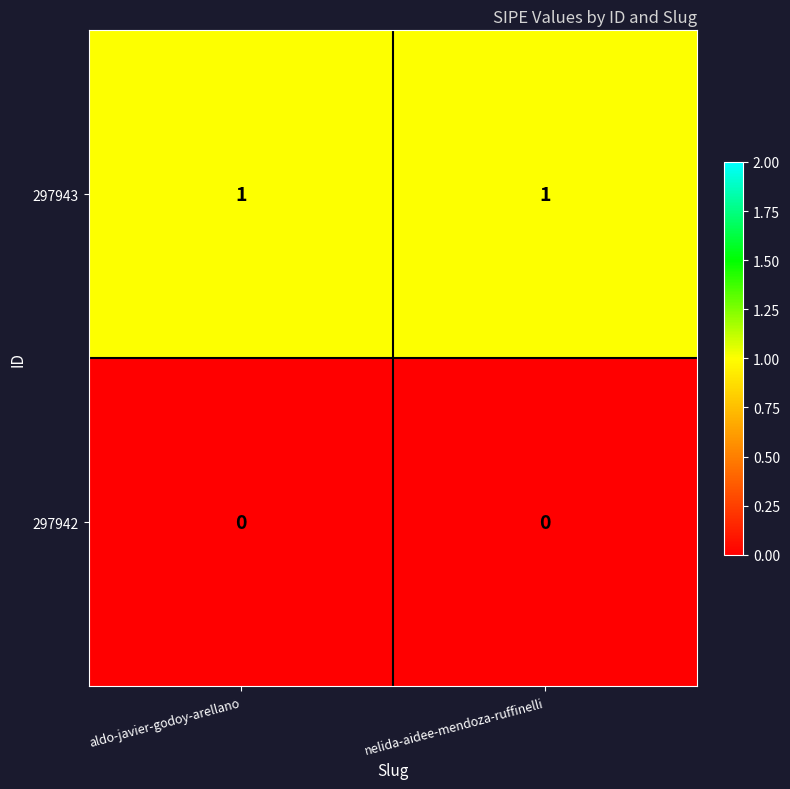

Which series has the largest total across all categories?

297943